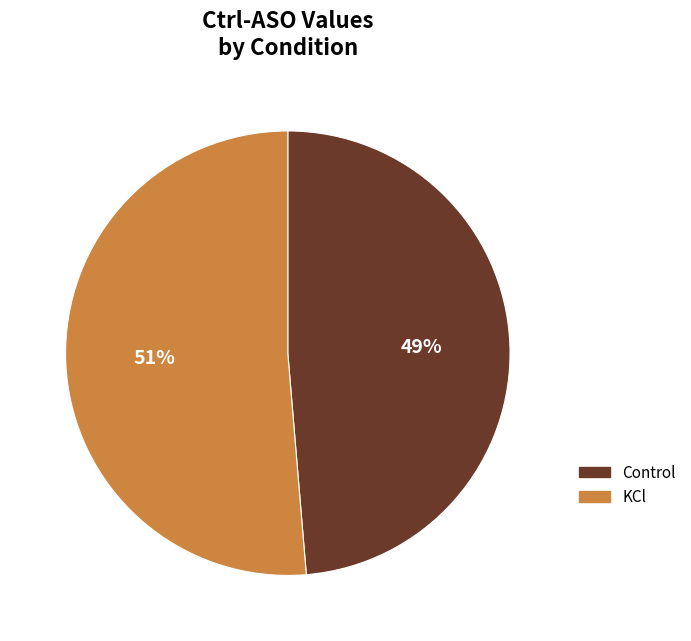

To the nearest percent, what is the average slice percentage?

50%